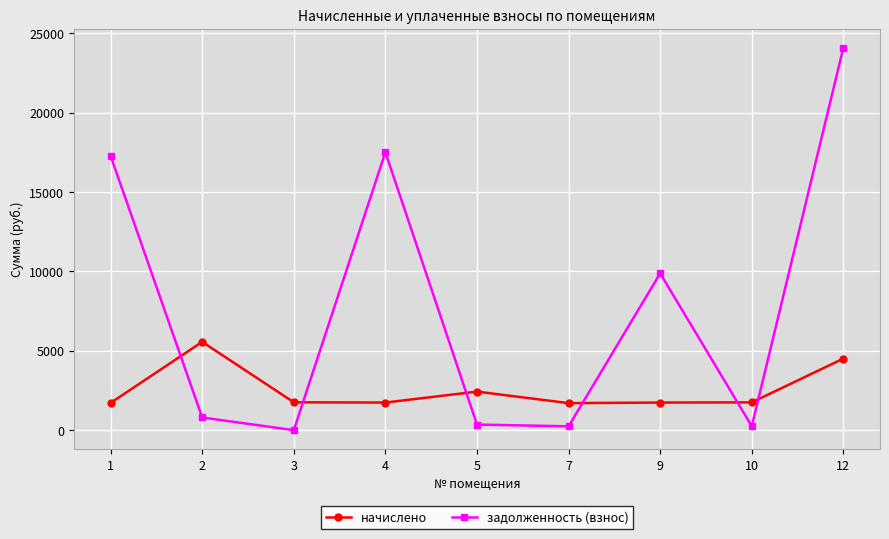

At 2, list the series in order from largest to smallest.

начислено, задолженность (взнос)